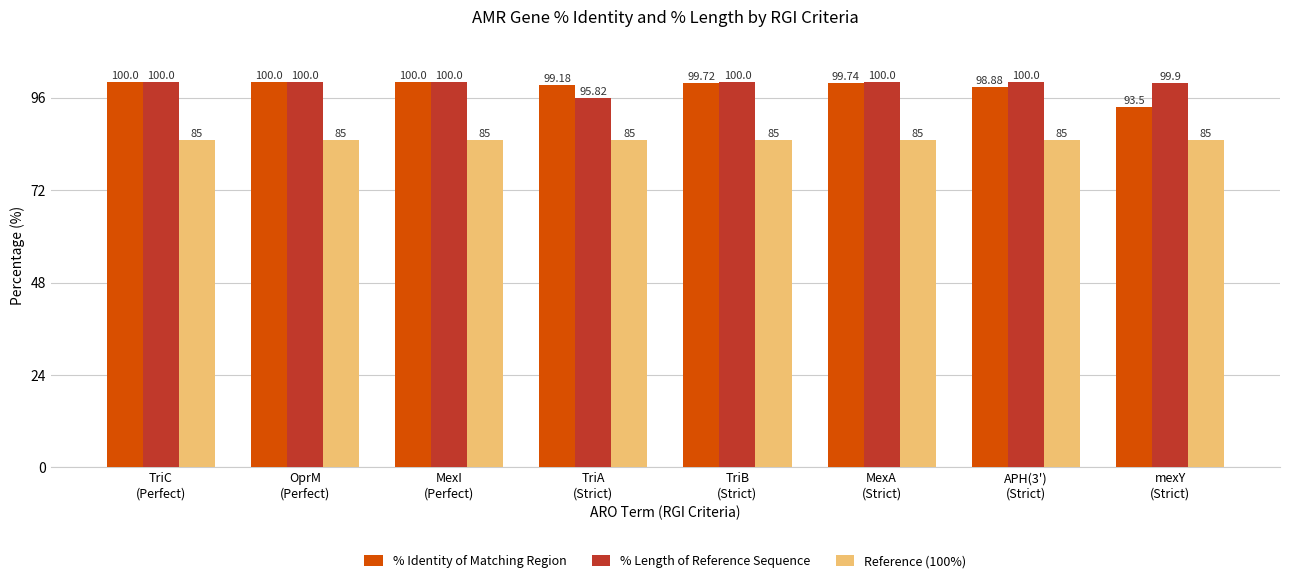

Count the number of data series in this chart.

3